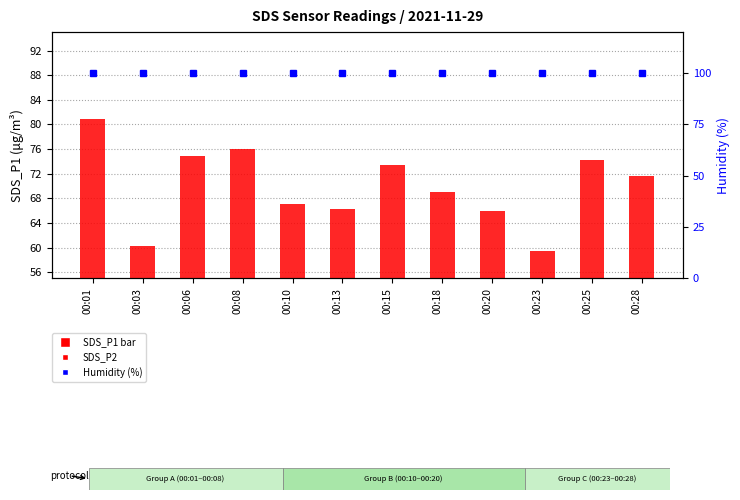

What is the difference between the maximum and minimum values in the SDS_P2 series?

2.1